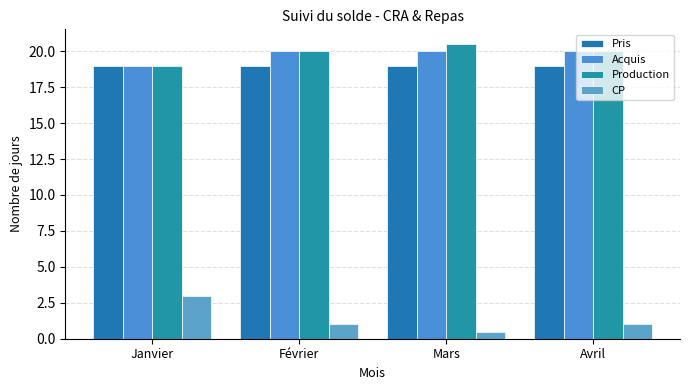

At which label does Production reach its peak?

Mars